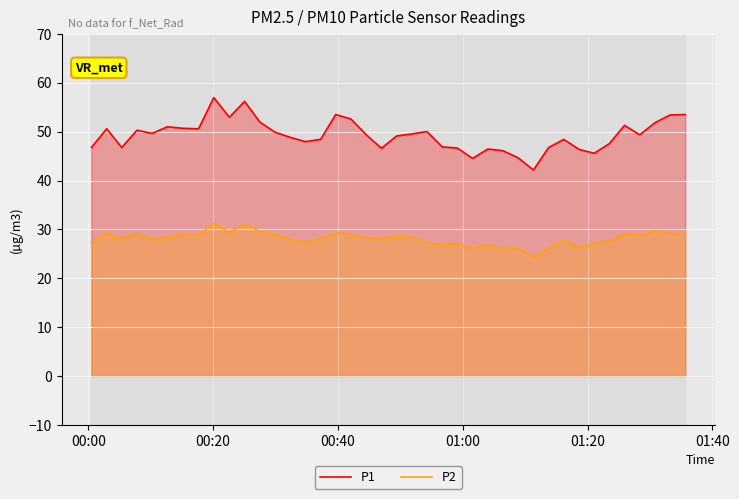

What is the difference between the second highest and minimum values in the P1 series?

14.1